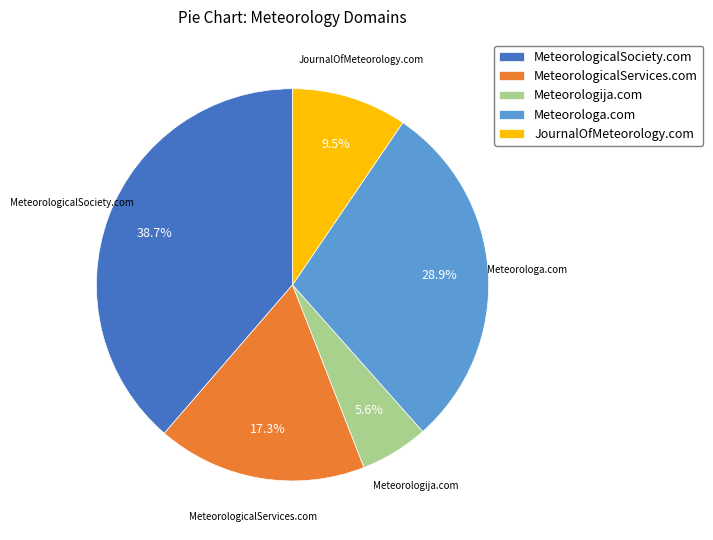

To the nearest percent, what is the difference between the largest and smallest slice percentages?

33%